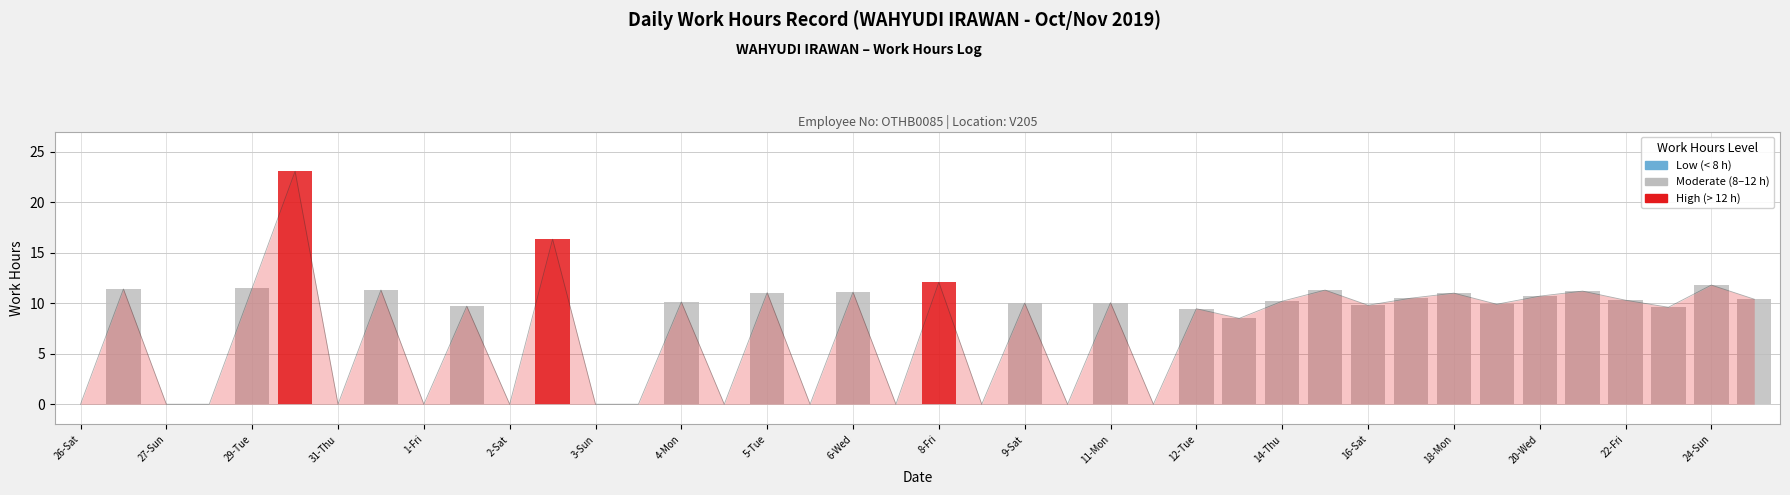

What is the greatest value displayed?

23.1